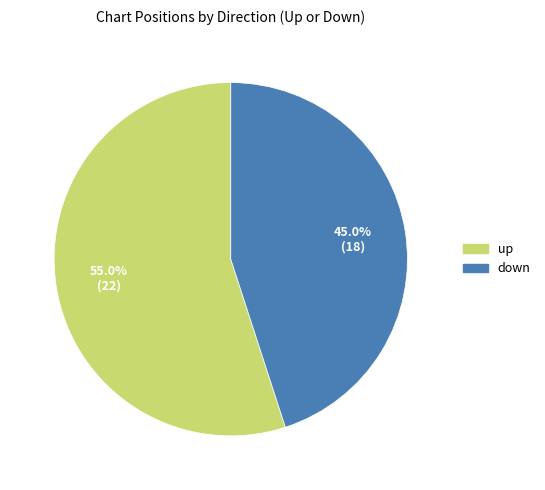

True or false: up accounts for 42% of the total.

False